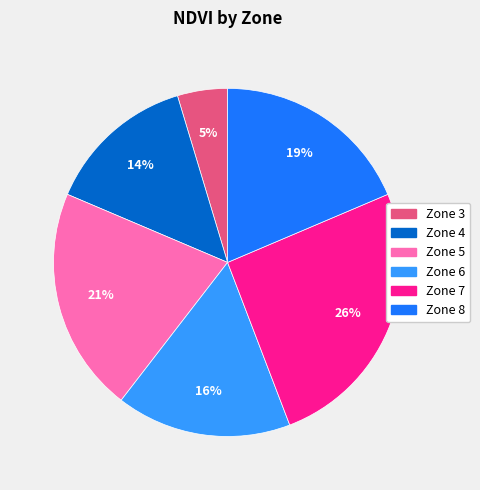

Is Zone 8 the majority of the pie?

No